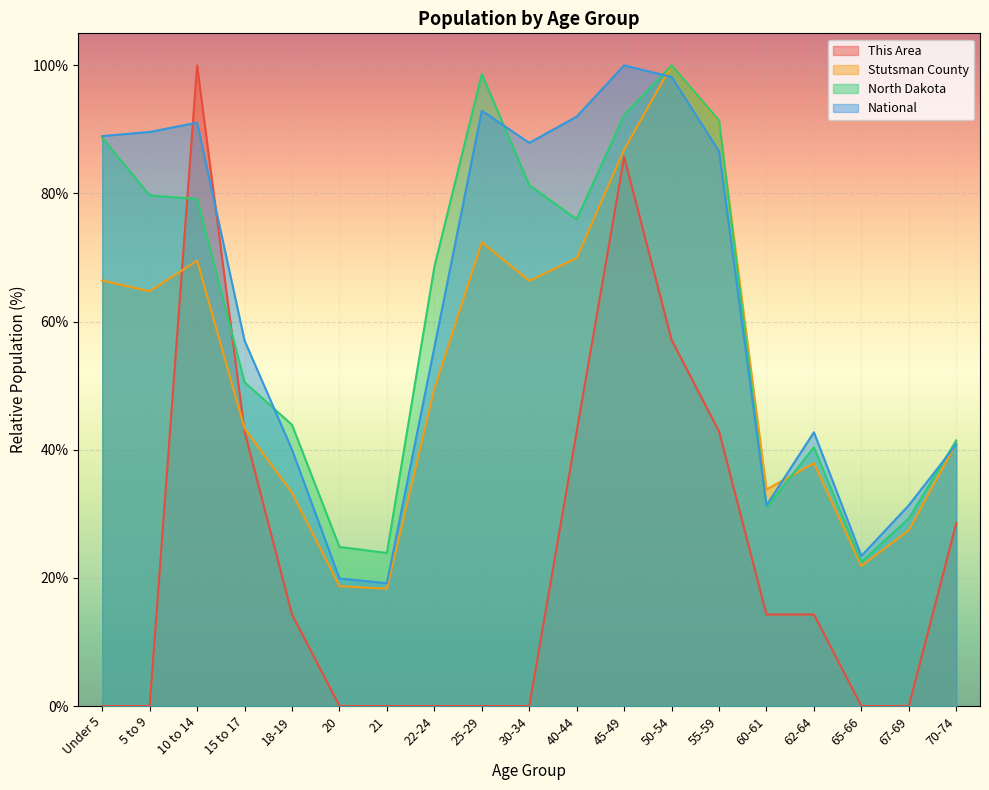

Where is North Dakota nearest to the value 61?

22-24